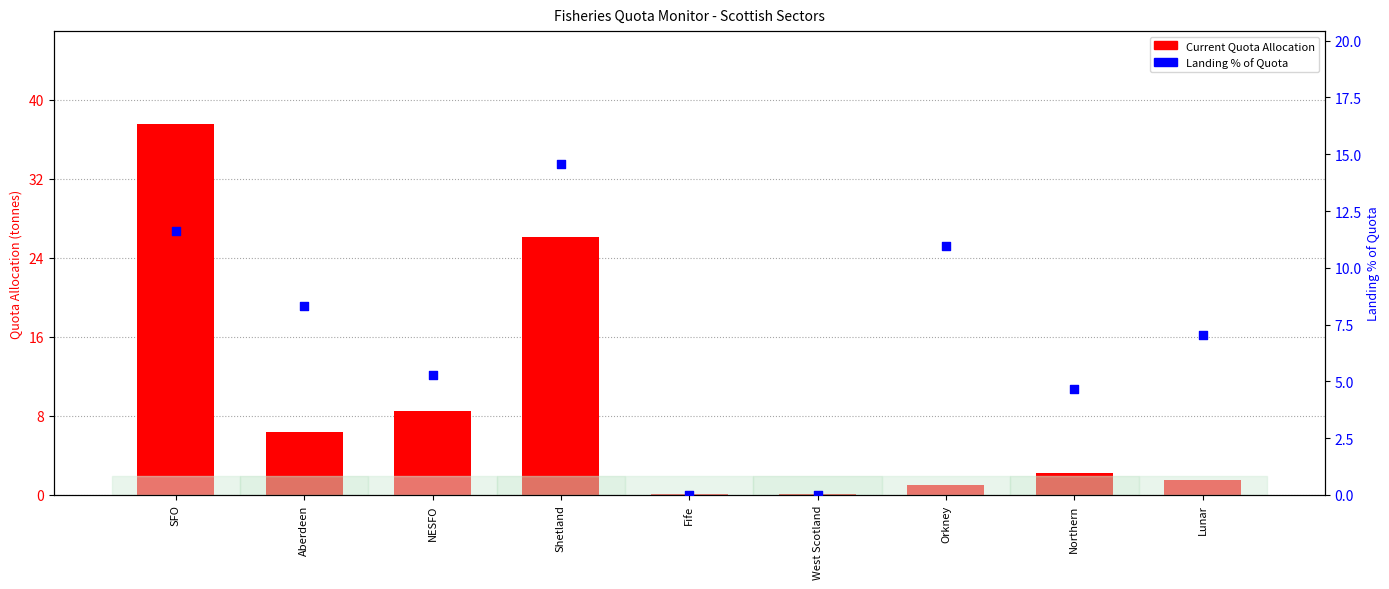

At which category is the sum across all series the highest?

SFO